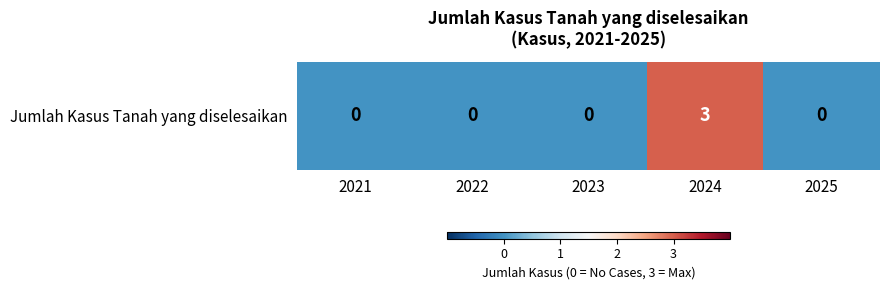

What is the average value?

1